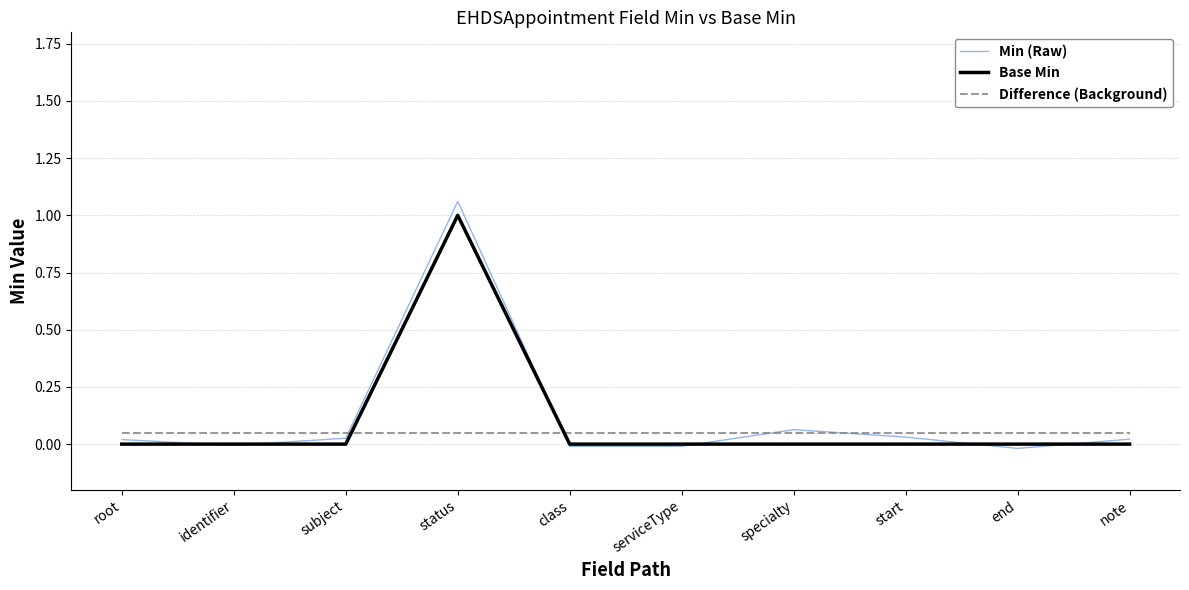

Which category has the highest value in the Min (Raw) series?

status